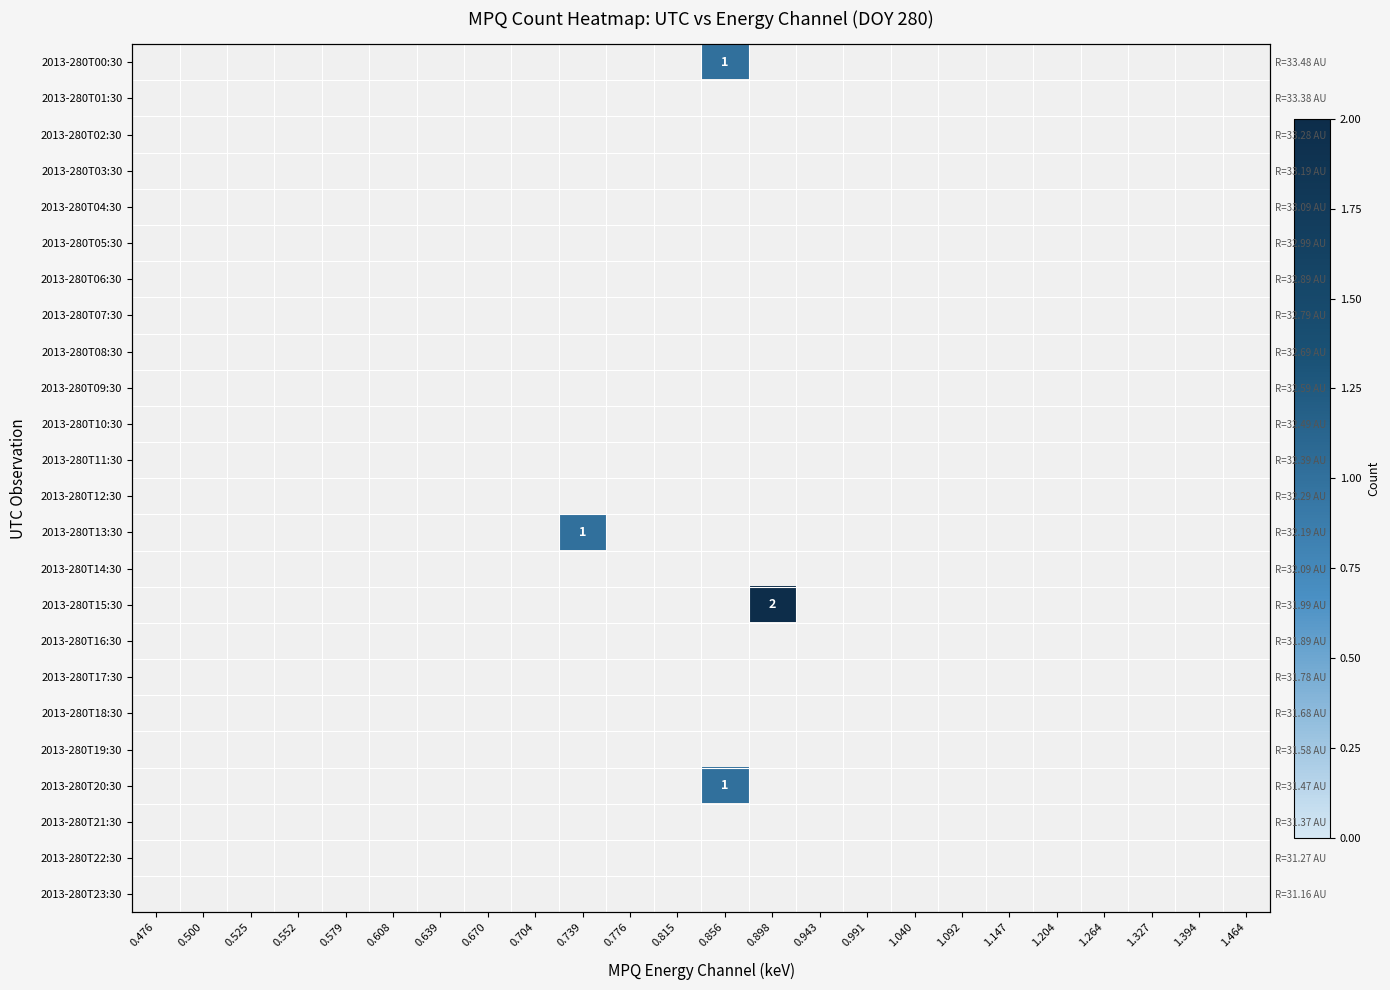

Which category has the highest value across all series?

0.898